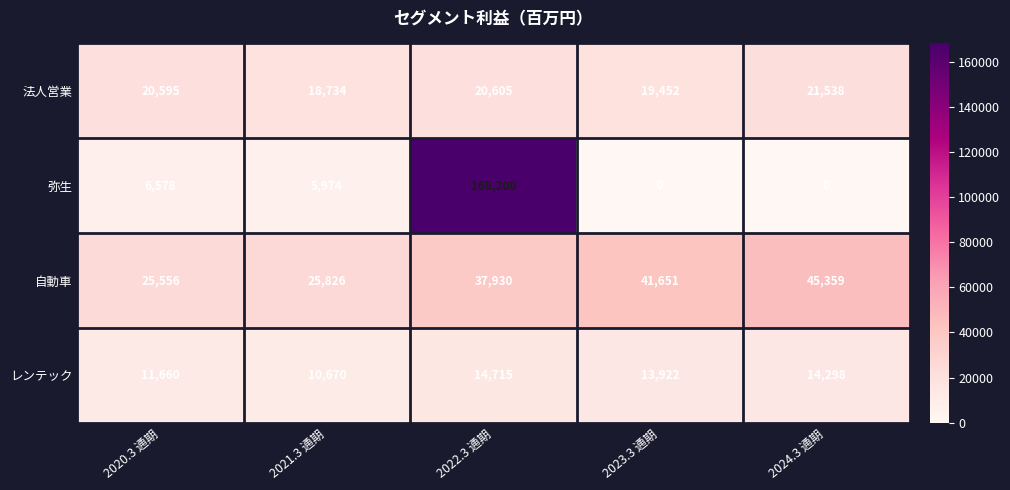

Is it true that 法人営業 equals 19452 at 2023.3 通期?

True